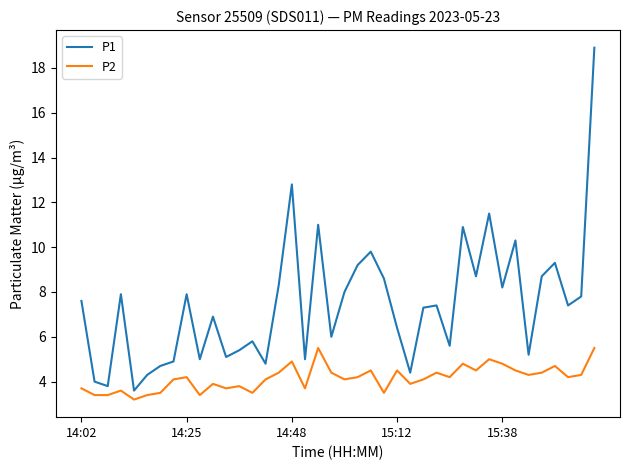

Which series has the largest total across all categories?

P1